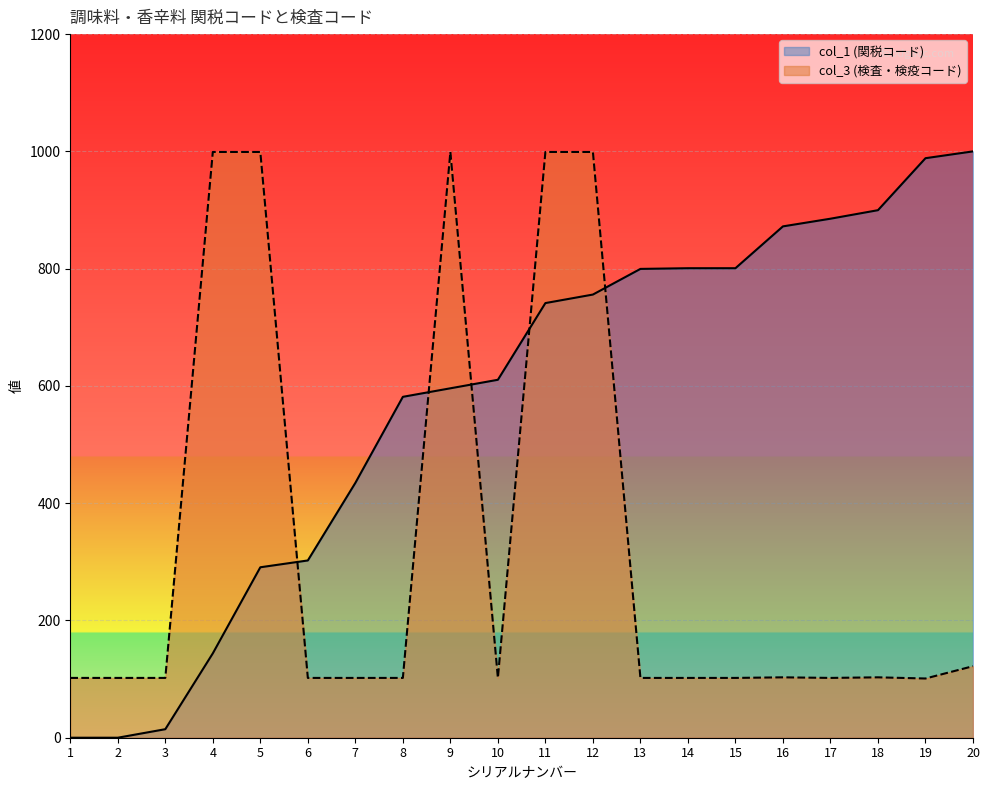

How many data points in col_1 (関税コード) are less than 741?

10